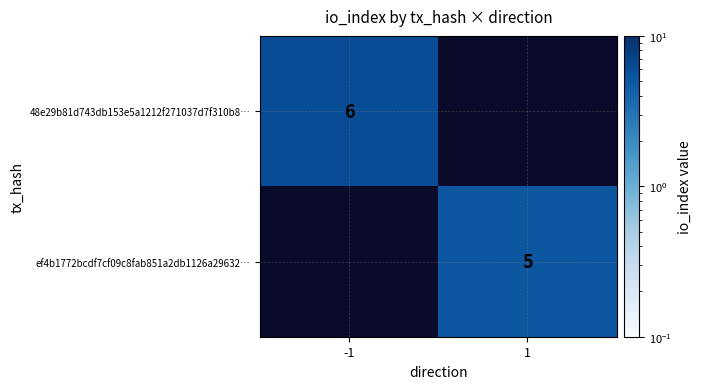

Is it true that ef4b1772bcdf7cf09c8fab851a2db1126a29632… equals 1 at 1?

False